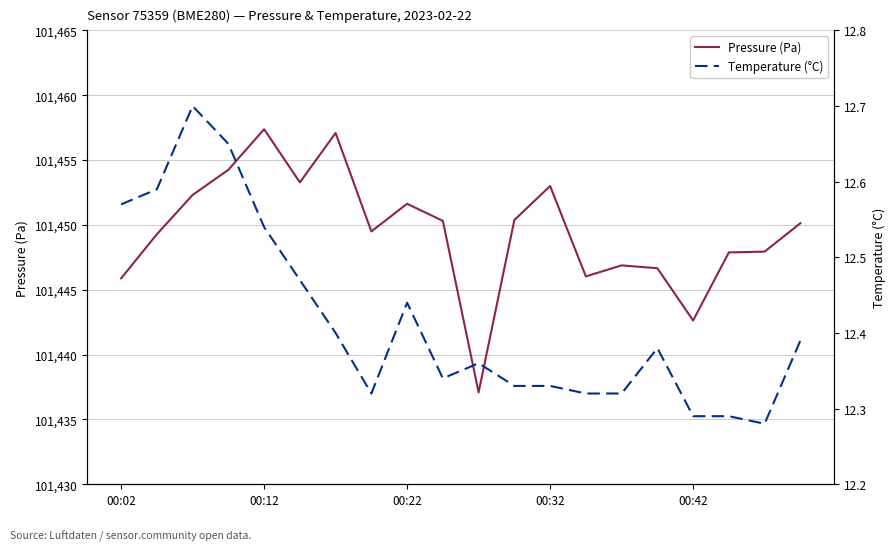

Which series has the largest total across all categories?

Pressure (Pa)